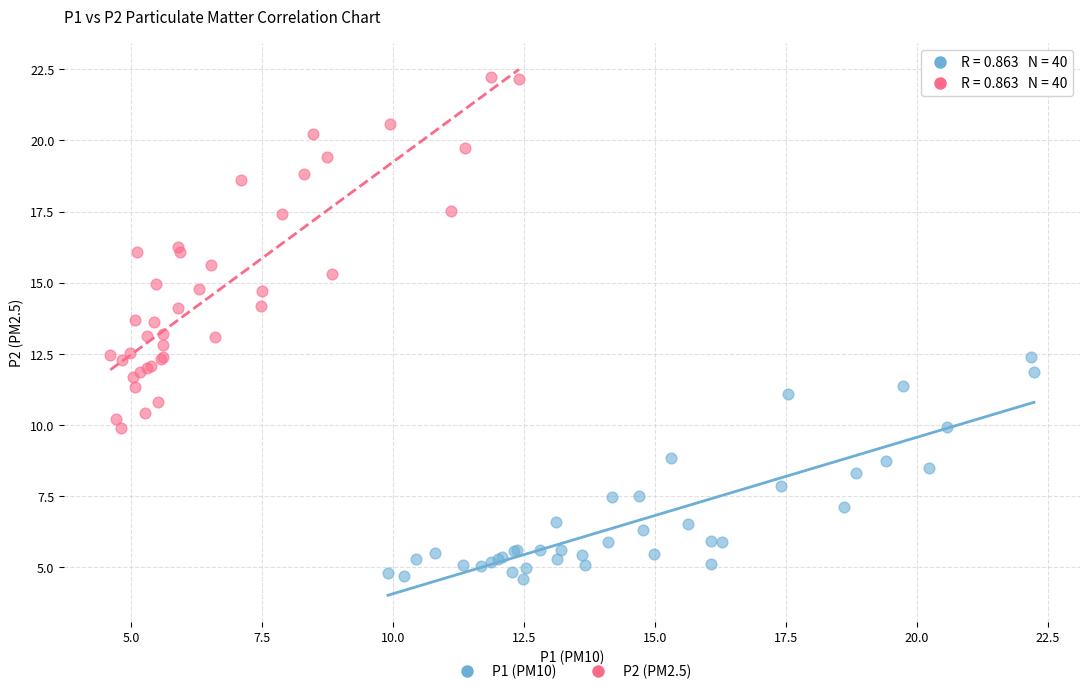

Which series has the largest Y range (max minus min)?

P2 (PM2.5)